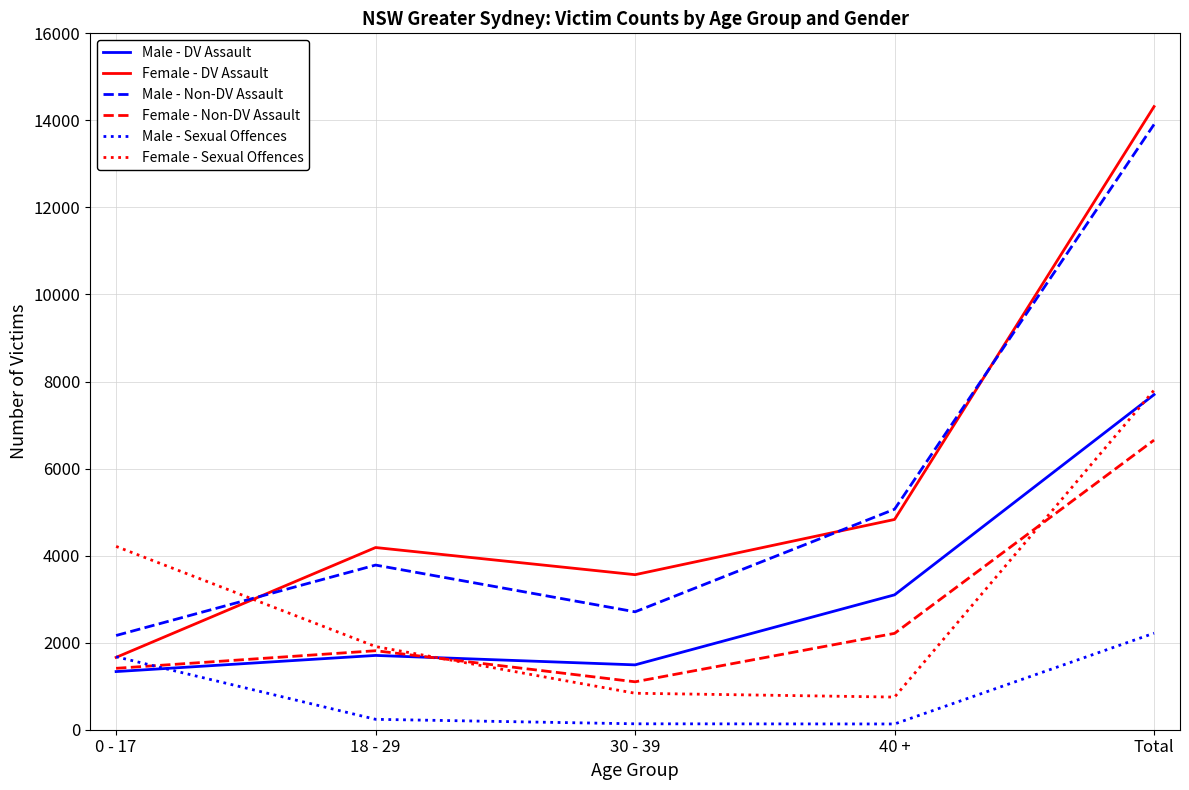

At which category is the sum across all series the highest?

Total